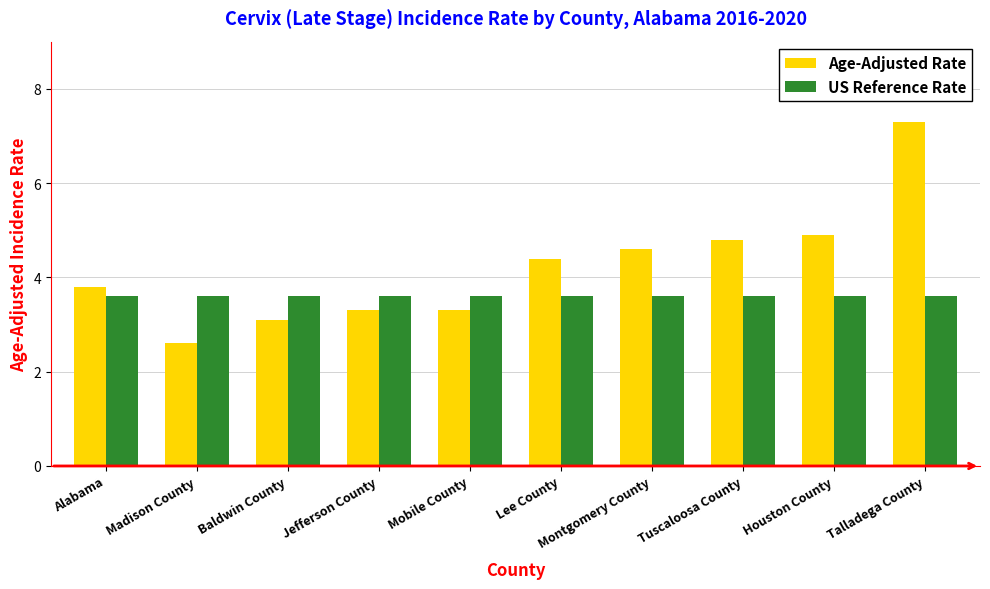

Rank the series at Mobile County from highest to lowest value.

US Reference Rate, Age-Adjusted Rate